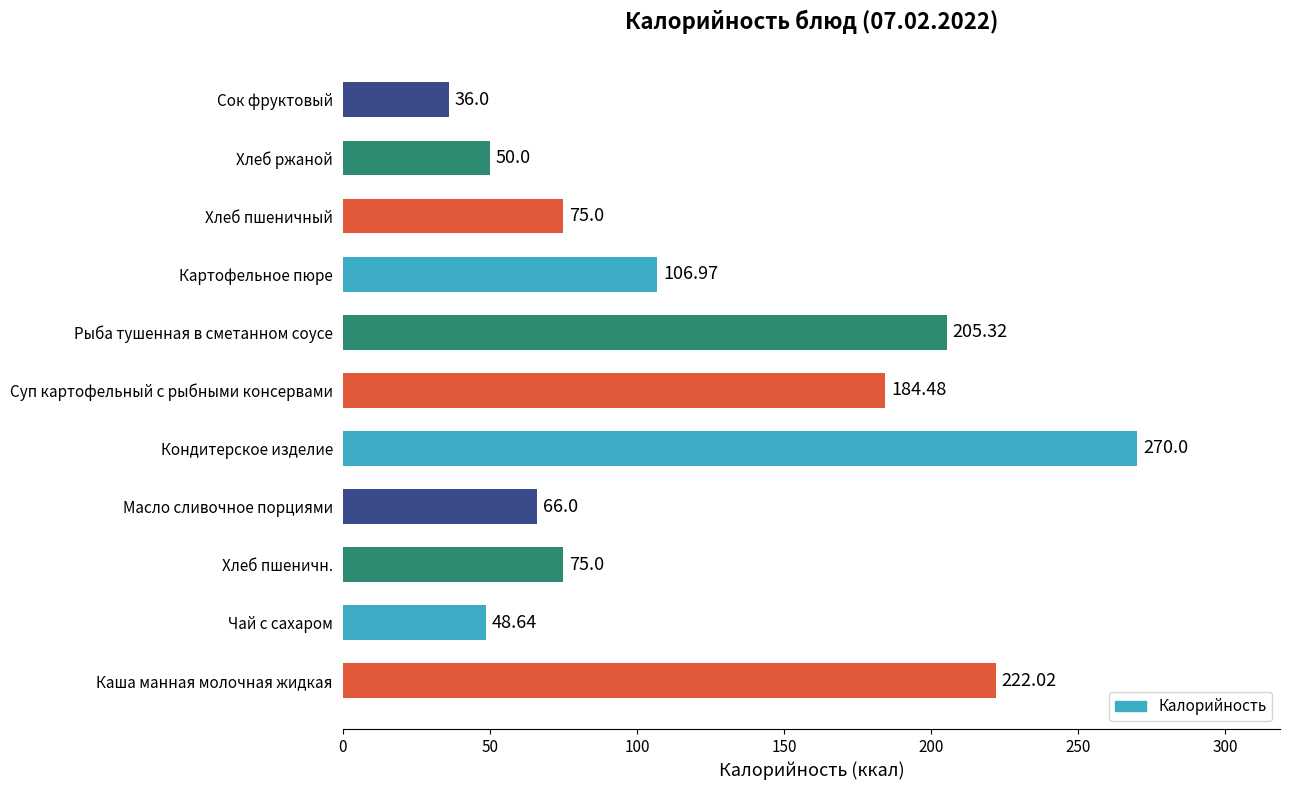

Does the chart contain stacked bars?

No